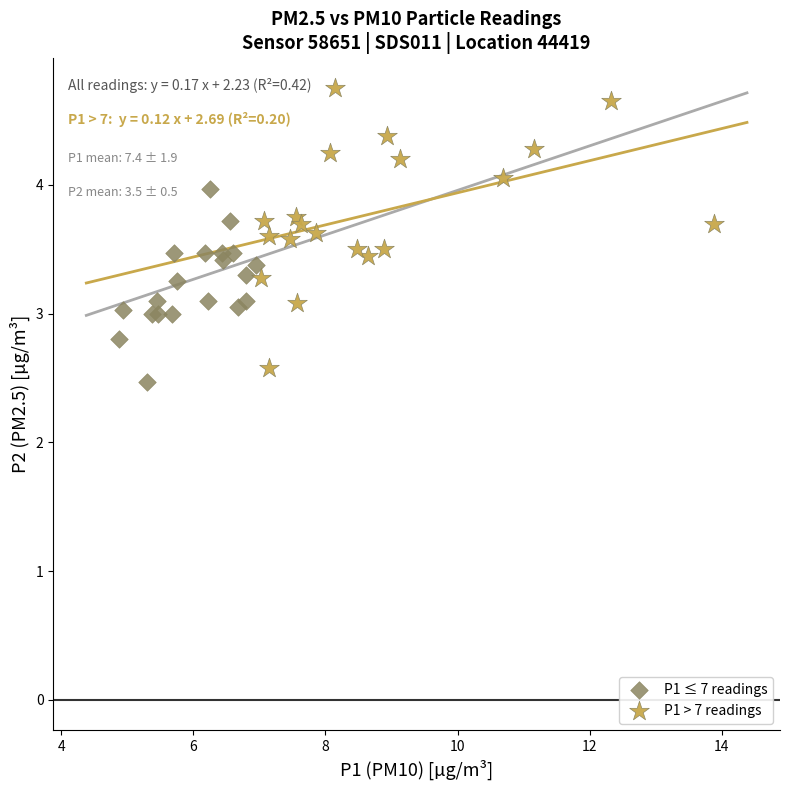

Which series contains the highest Y value?

P1 > 7 readings